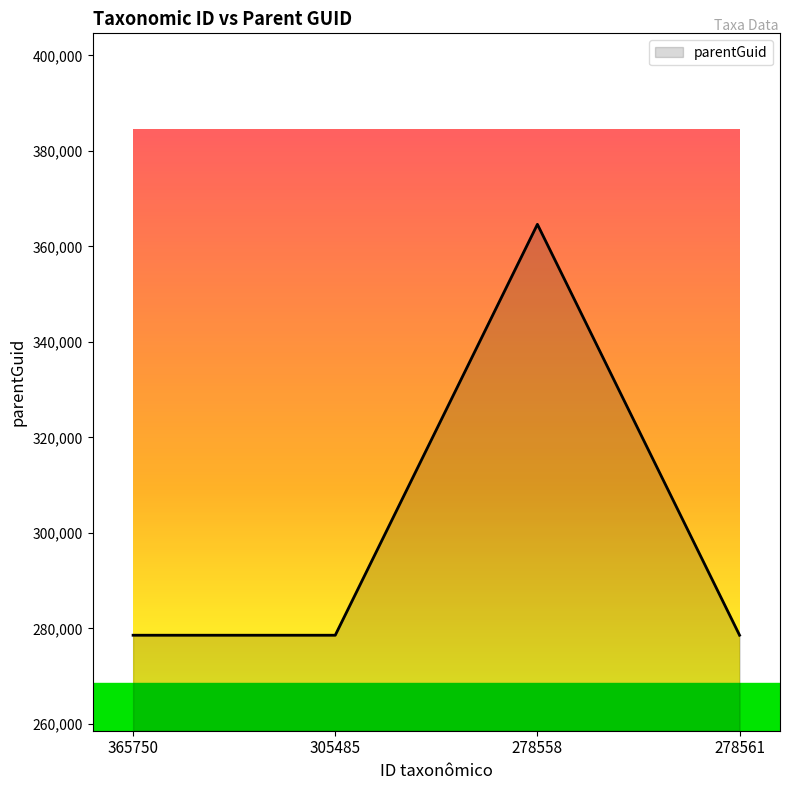

What position from the left is 305485?

2